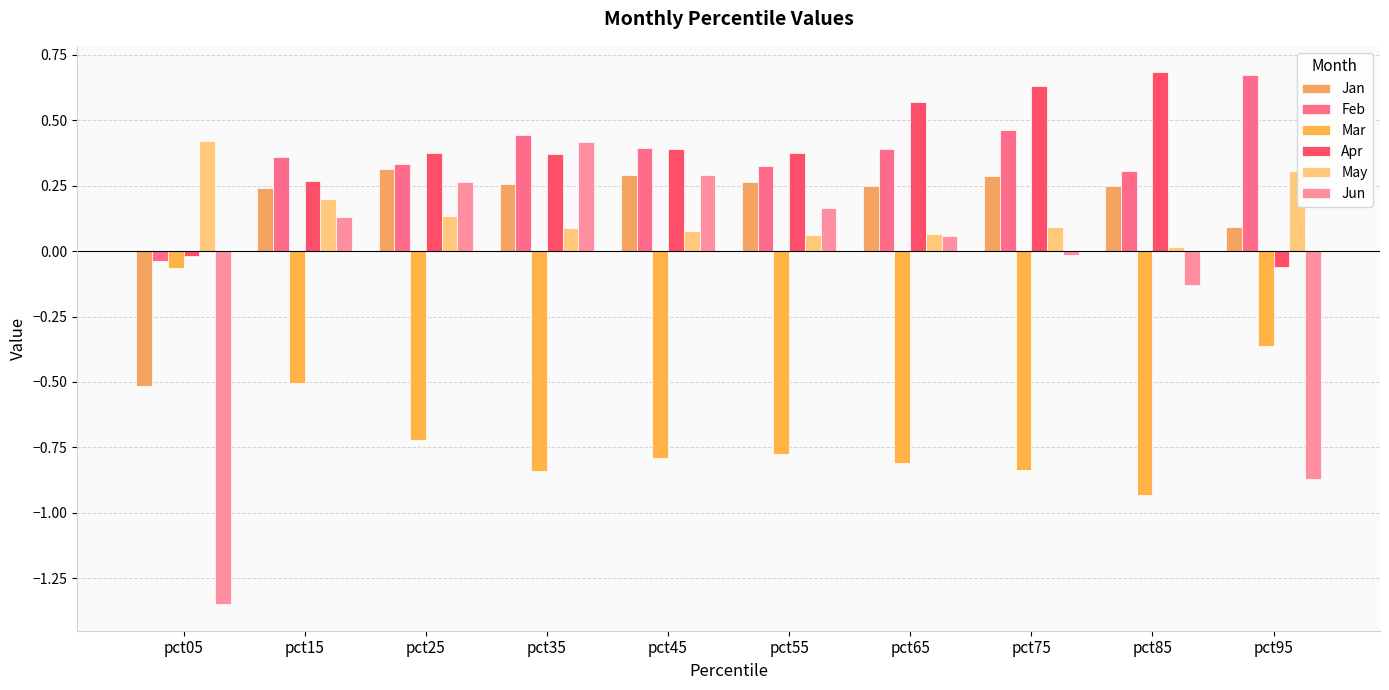

Where is Feb nearest to the value 0?

pct05